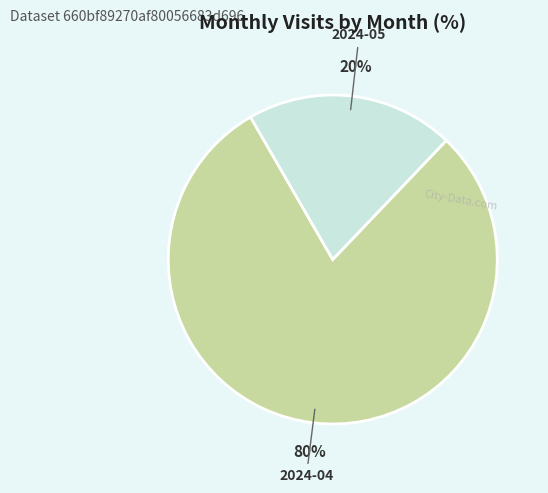

To the nearest percent, what portion does 2024-04 represent?

80%